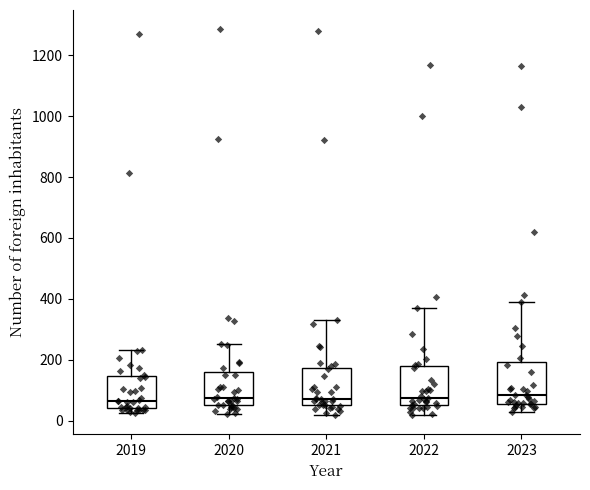

Reading left to right, transcribe this box plot: for each box, give where its median line is, the range the box spans, and where its two whiskers end, as read against the y-axis. The values are not printed on the chart, so give them approximately, as read against the axis.

2019: median 60, box 40 to 140, whiskers 20 to 240
2020: median 80, box 60 to 160, whiskers 20 to 260
2021: median 80, box 60 to 180, whiskers 20 to 340
2022: median 80, box 40 to 180, whiskers 20 to 360
2023: median 80, box 60 to 200, whiskers 20 to 400